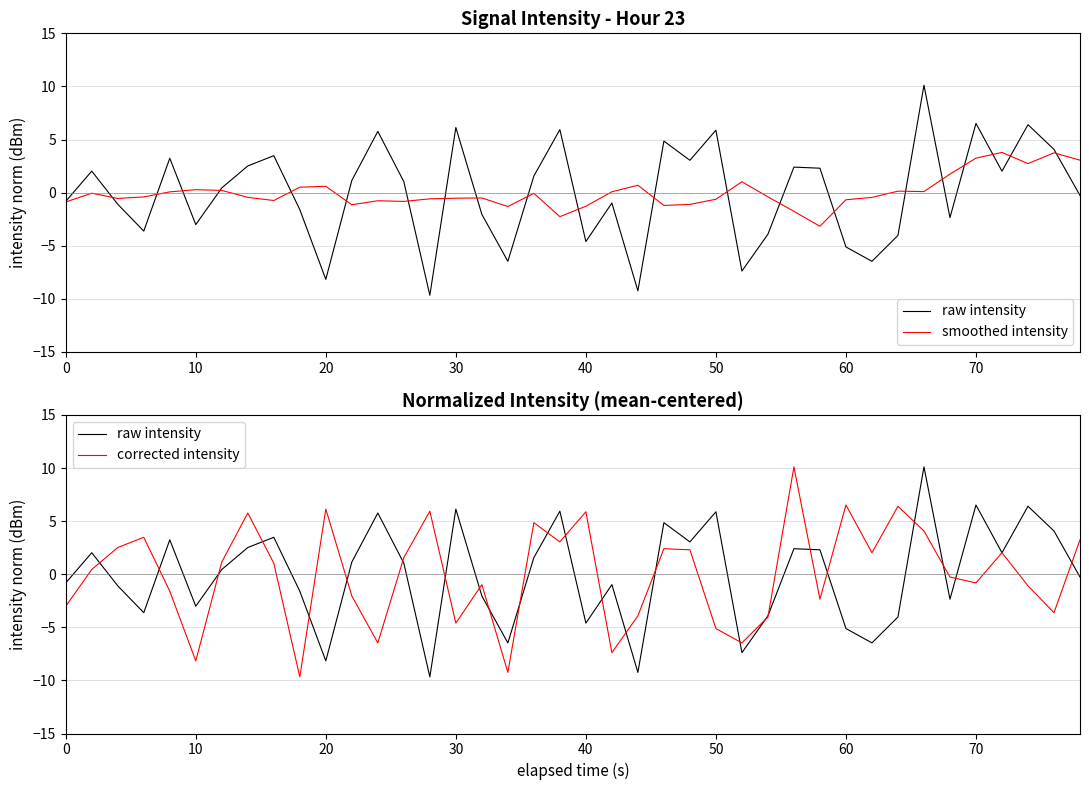

How many interior local valleys does the raw intensity series have?

12